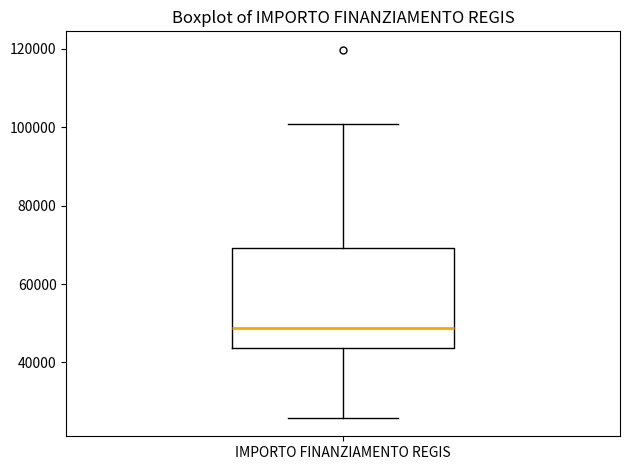

Where is the upper edge of the box for IMPORTO FINANZIAMENTO REGIS on the y-axis? The values are not printed on the chart, so give them approximately, as read against the axis.

70000